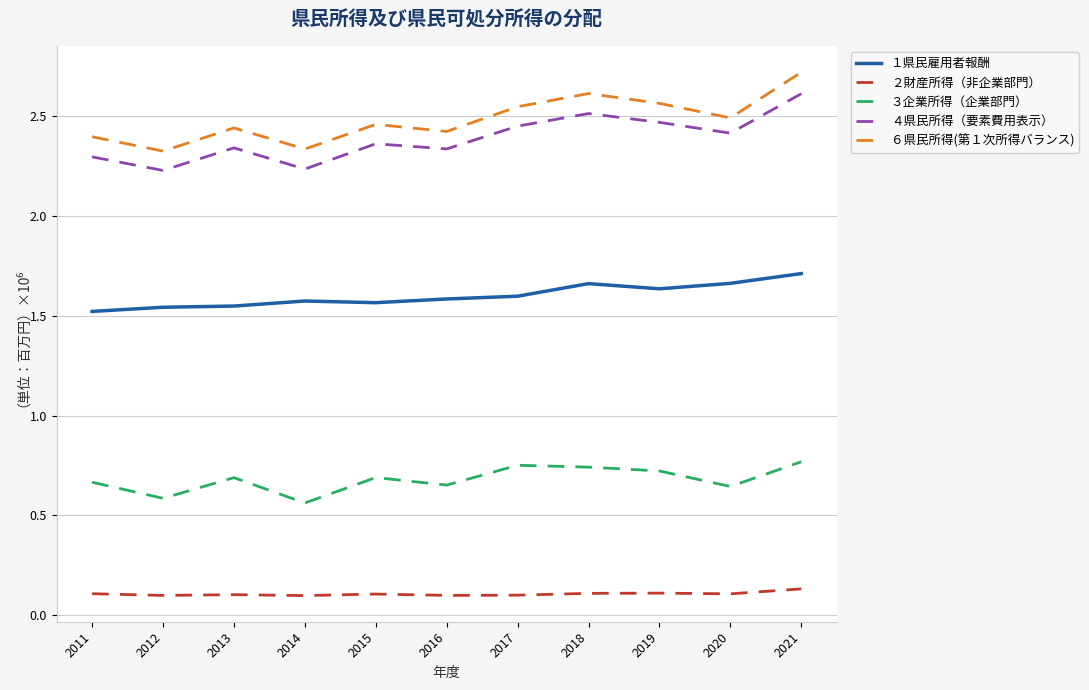

What is the spread (max minus min) of values at 2018?

2502746